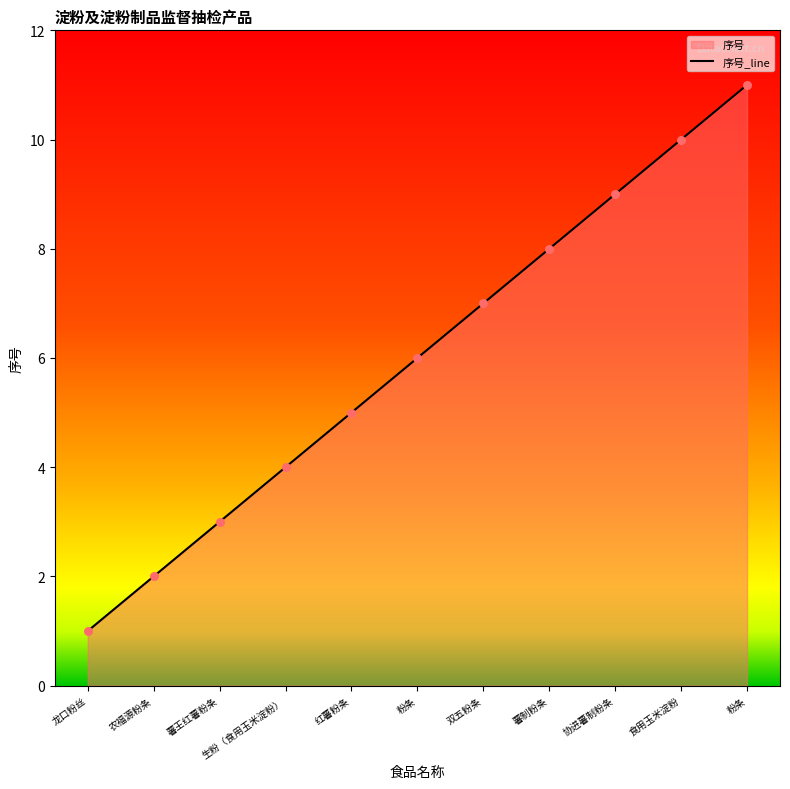

Between 食用玉米淀粉 and 薯制粉条, which is larger?

食用玉米淀粉